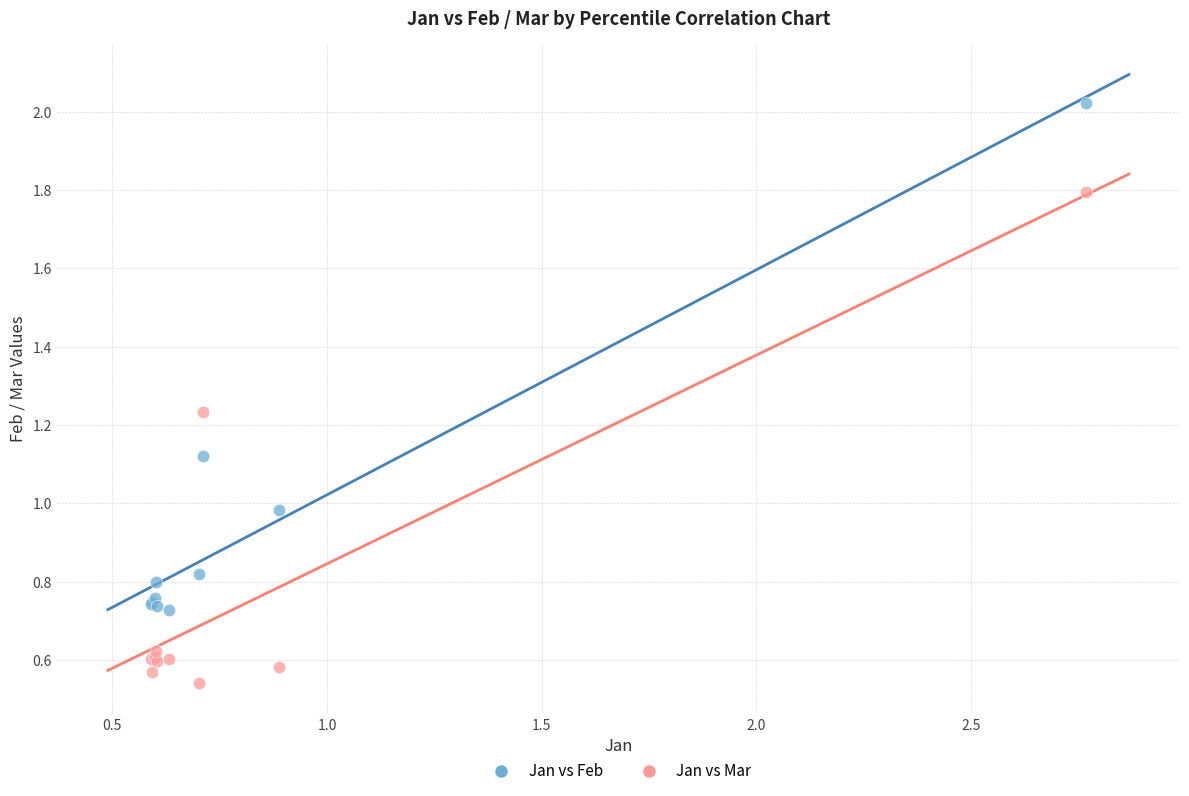

Which series has the largest Y range (max minus min)?

Jan vs Feb